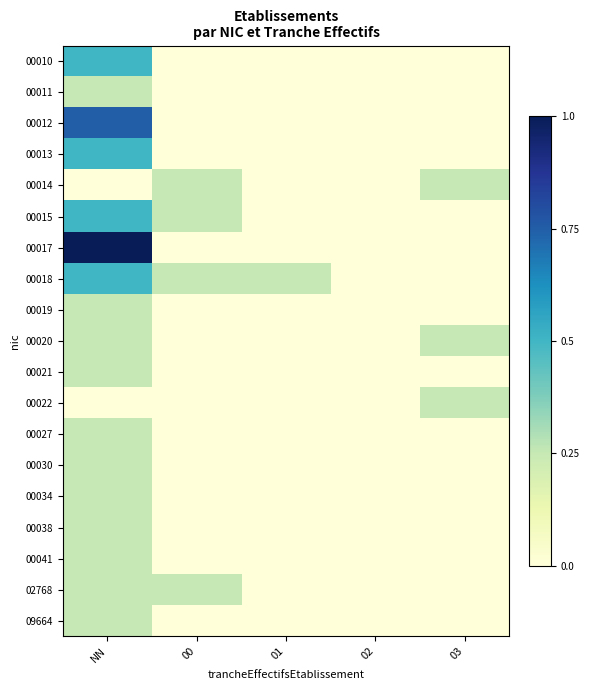

Rank the series at 00 from lowest to highest value.

00010, 00011, 00012, 00013, 00017, 00019, 00020, 00021, 00022, 00027, 00030, 00034, 00038, 00041, 09664, 00014, 00015, 00018, 02768